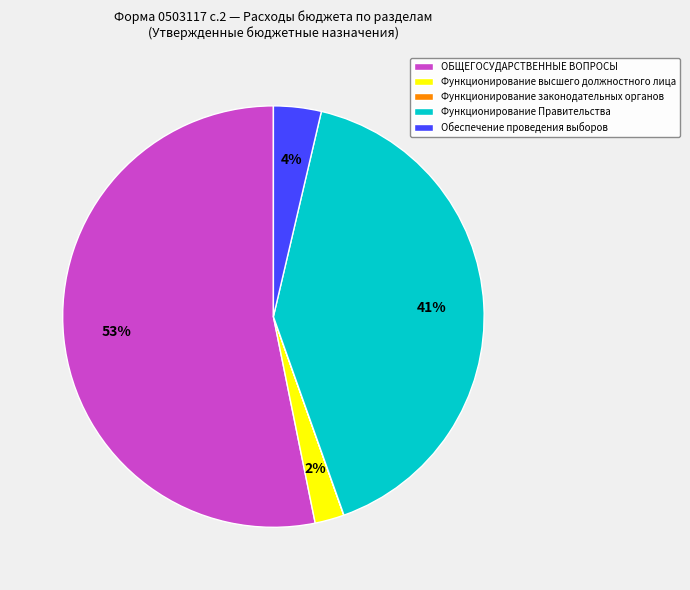

Which has a higher value, Функционирование Правительства or Функционирование высшего должностного лица?

Функционирование Правительства